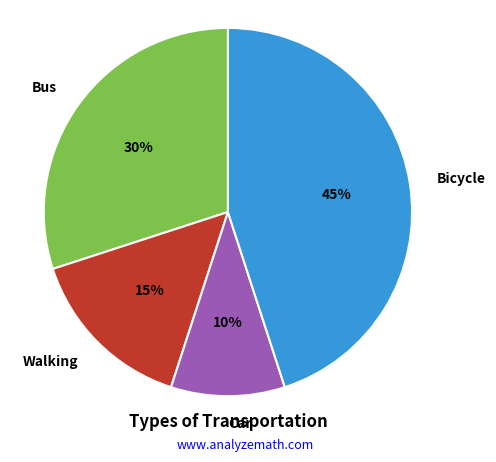

The Bus slice represents 30% of the pie. True or false?

True